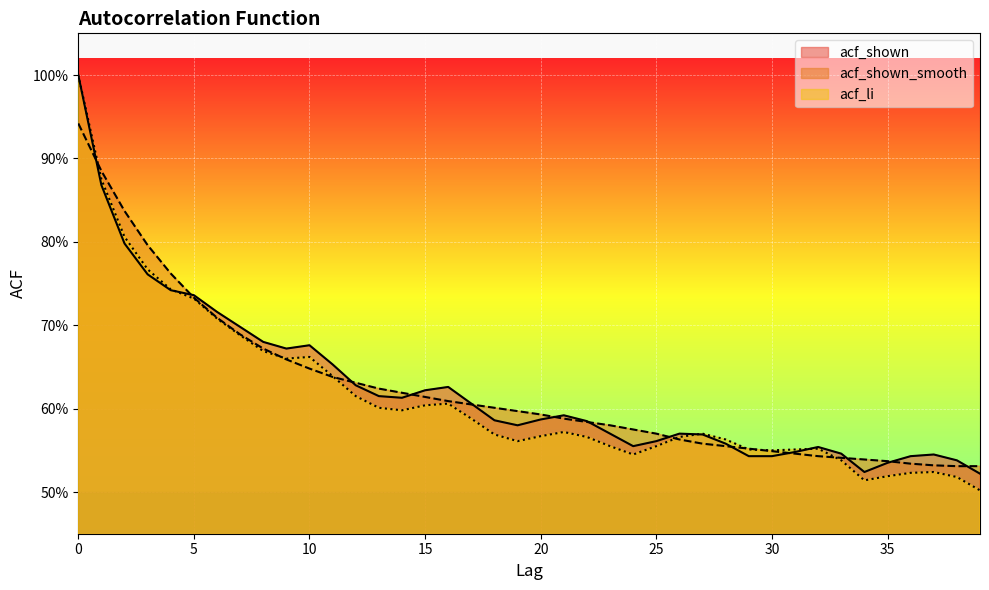

How many intersections are there between acf_shown_smooth and acf_shown?

13